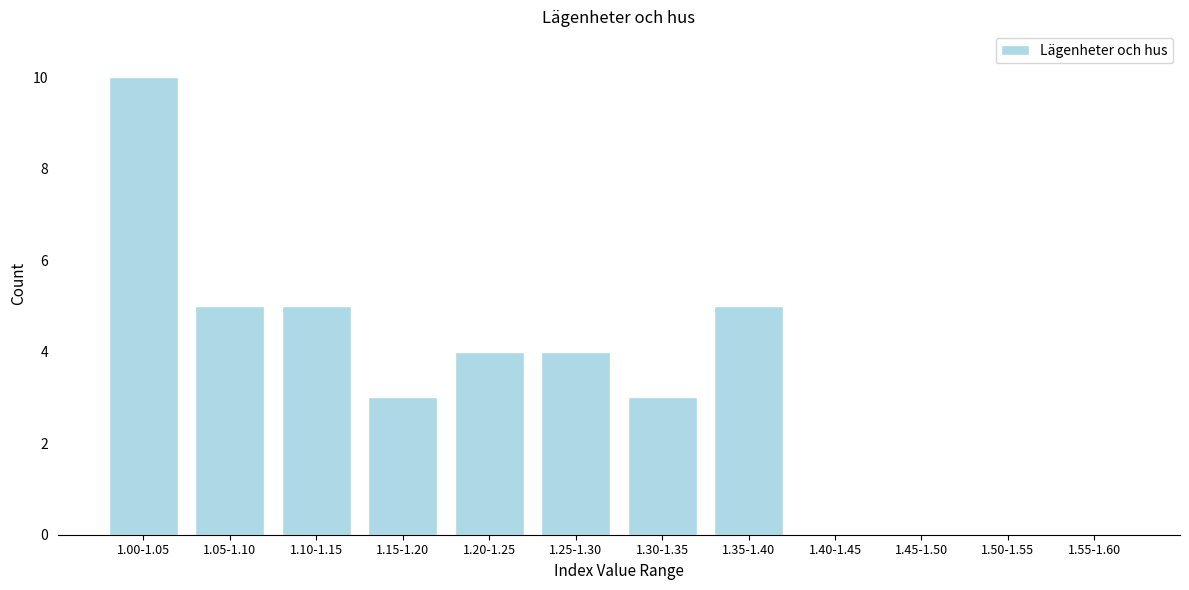

Reading left to right, extract all data points from this chart.

1.00-1.05=10	1.05-1.10=5	1.10-1.15=5	1.15-1.20=3	1.20-1.25=4	1.25-1.30=4	1.30-1.35=3	1.35-1.40=5	1.40-1.45=0	1.45-1.50=0	1.50-1.55=0	1.55-1.60=0